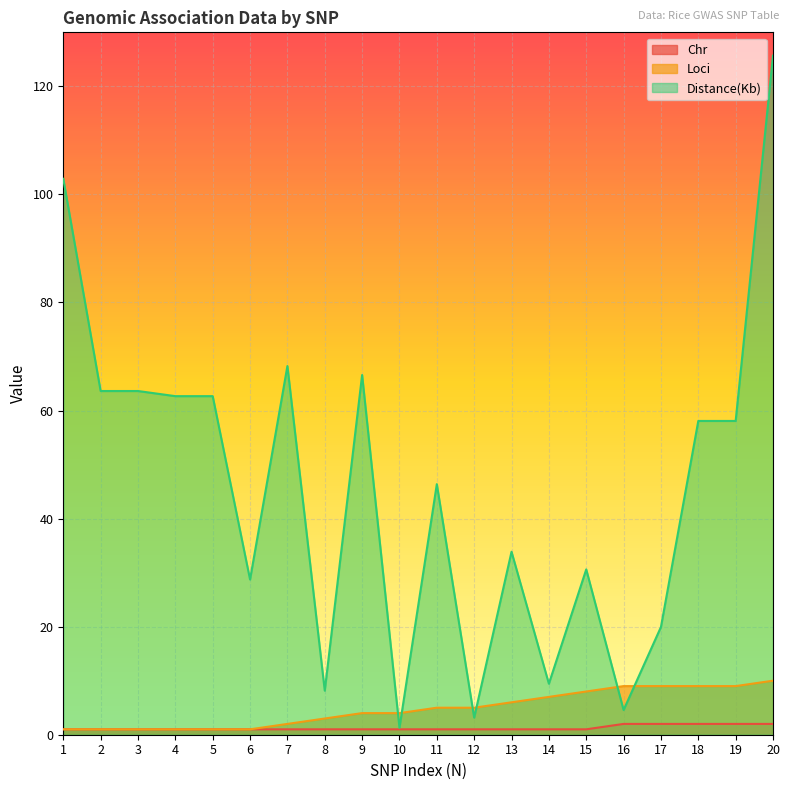

The Chr series shows 1.5 at 7. True or false?

False